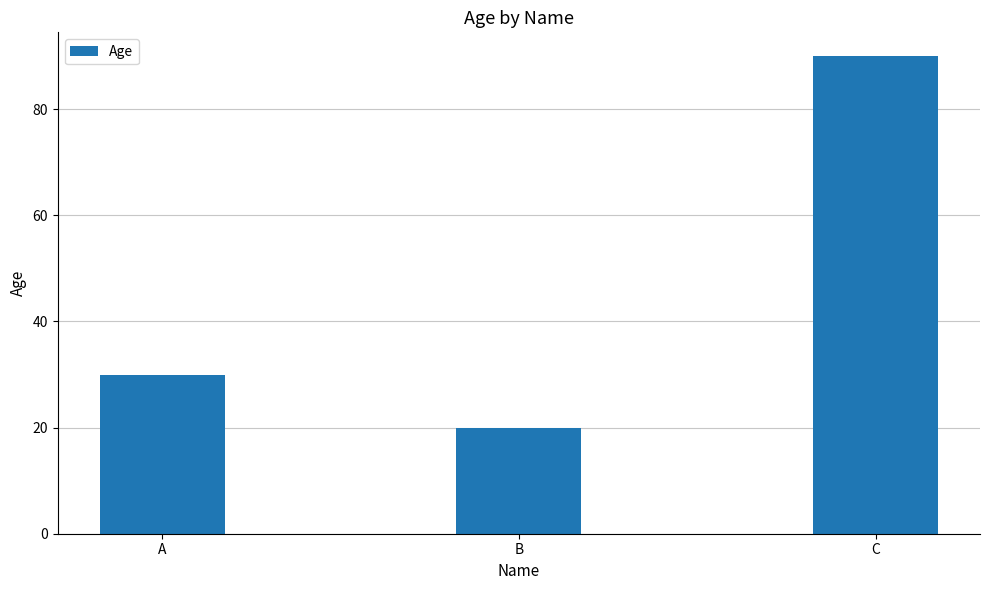

What is the ratio of the value at C to the value at A?

3.0